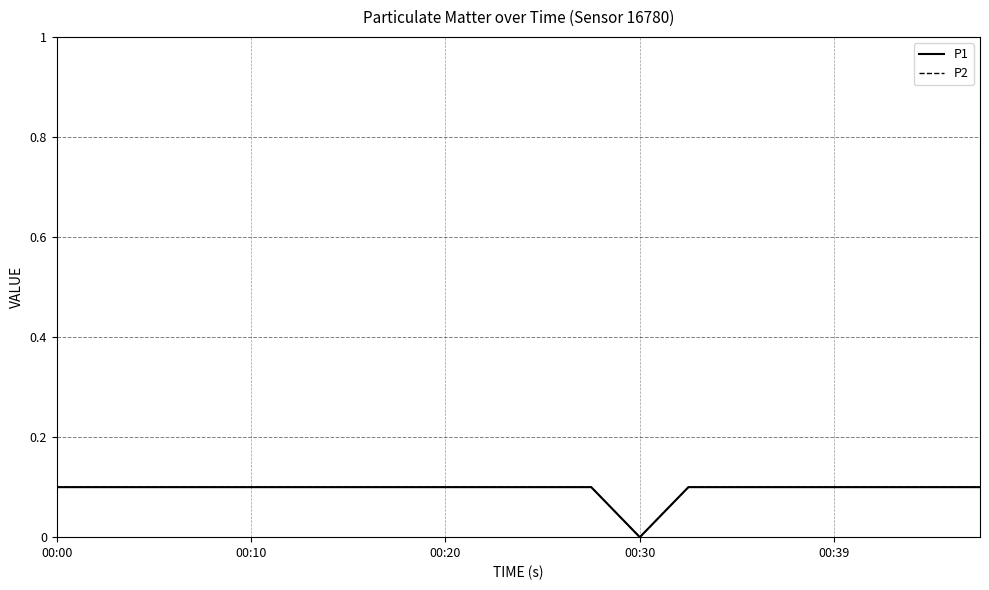

Reading left to right, list all the values displayed in this chart.

P1: 0.1	0.1	0.1	0.1	0.1	0.1	0.1	0.1	0.1	0.1	0.1	0.1	0.0	0.1	0.1	0.1	0.1	0.1	0.1	0.1
P2: 0.1	0.1	0.1	0.1	0.1	0.1	0.1	0.1	0.1	0.1	0.1	0.1	0.0	0.1	0.1	0.1	0.1	0.1	0.1	0.1